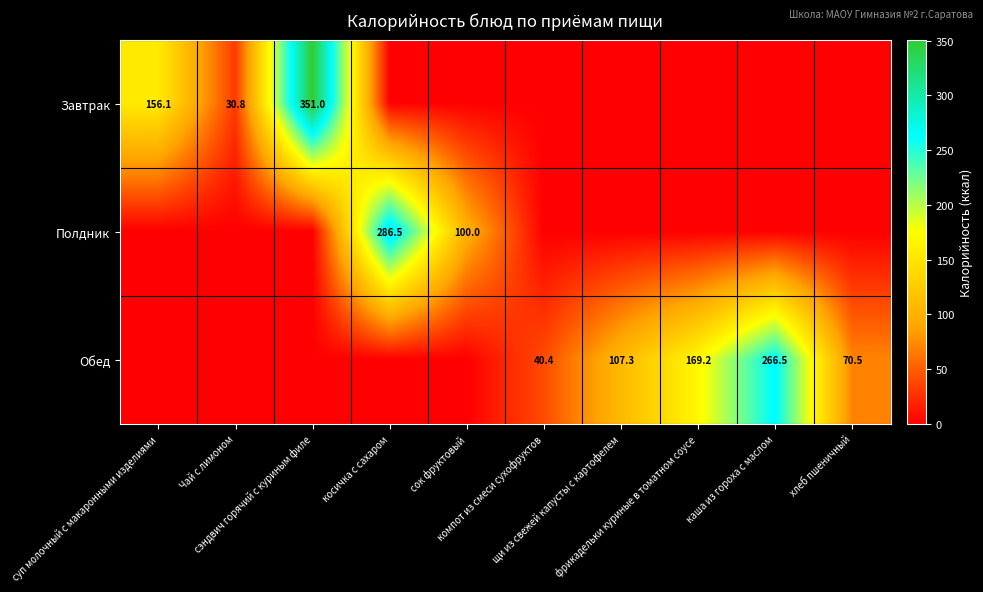

Is it true that Обед equals -101.2 at сок фруктовый?

False